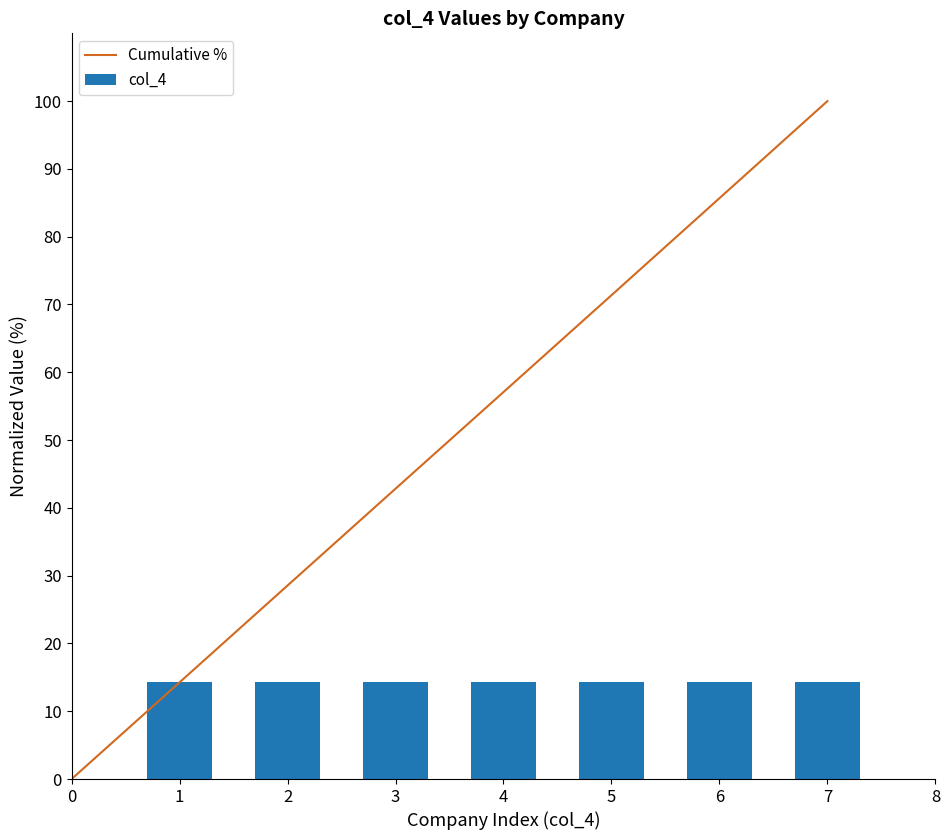

What is the minimum value for col_4?

14.3